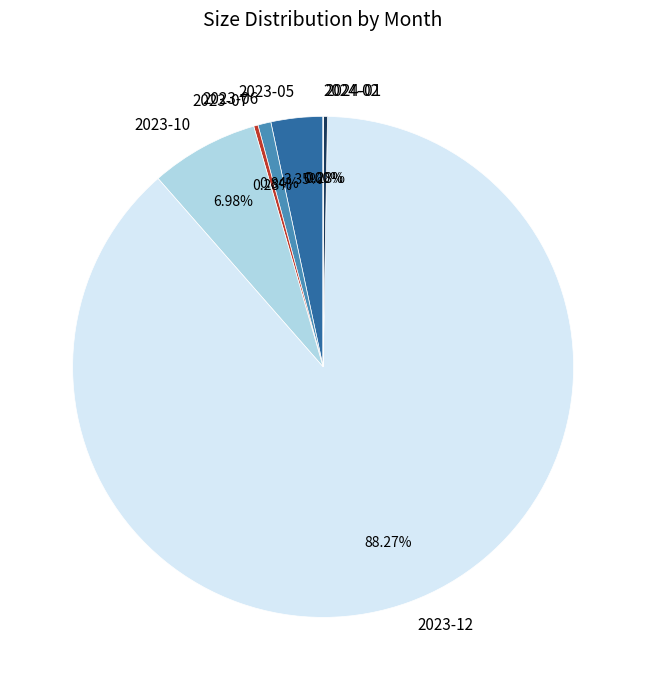

Combined, do 2023-06 and 2023-10 account for over 50%?

No